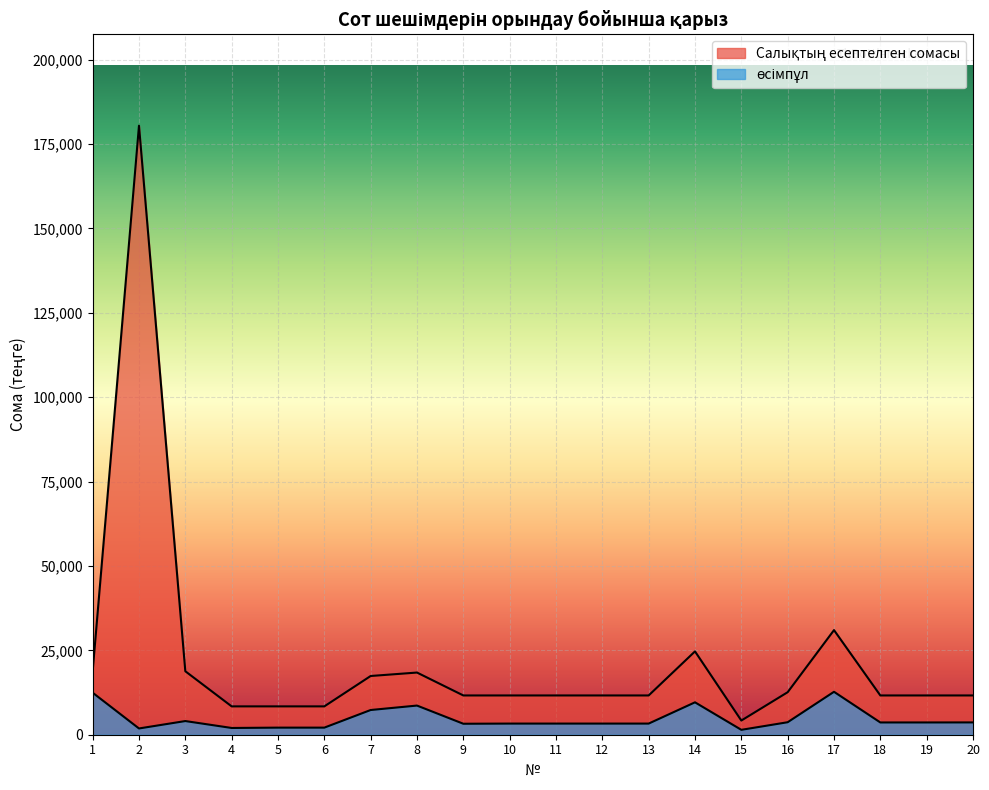

How many data points does each series have?

20